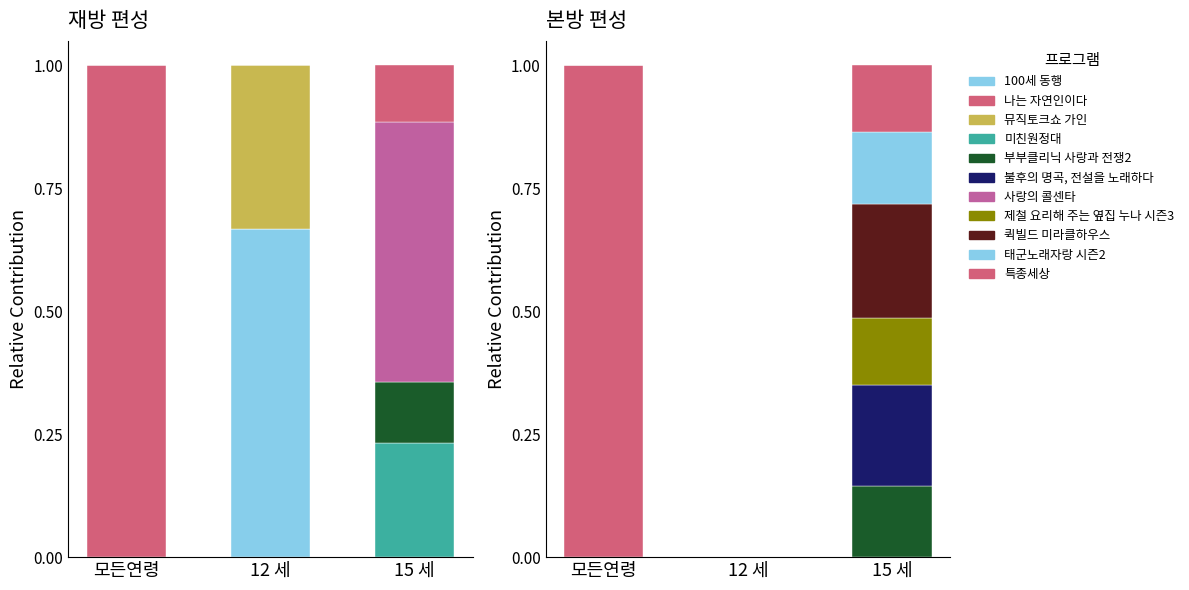

What is the total value across all series at 12 세?

1.0